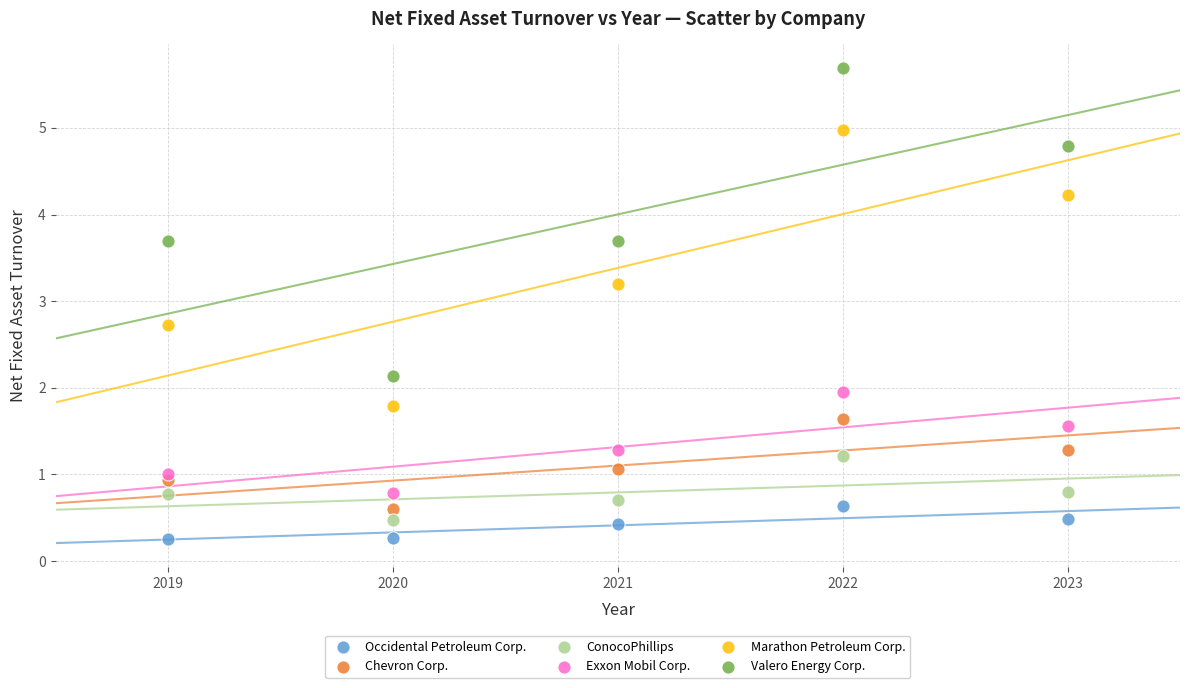

Which series has the largest Y range (max minus min)?

Valero Energy Corp.